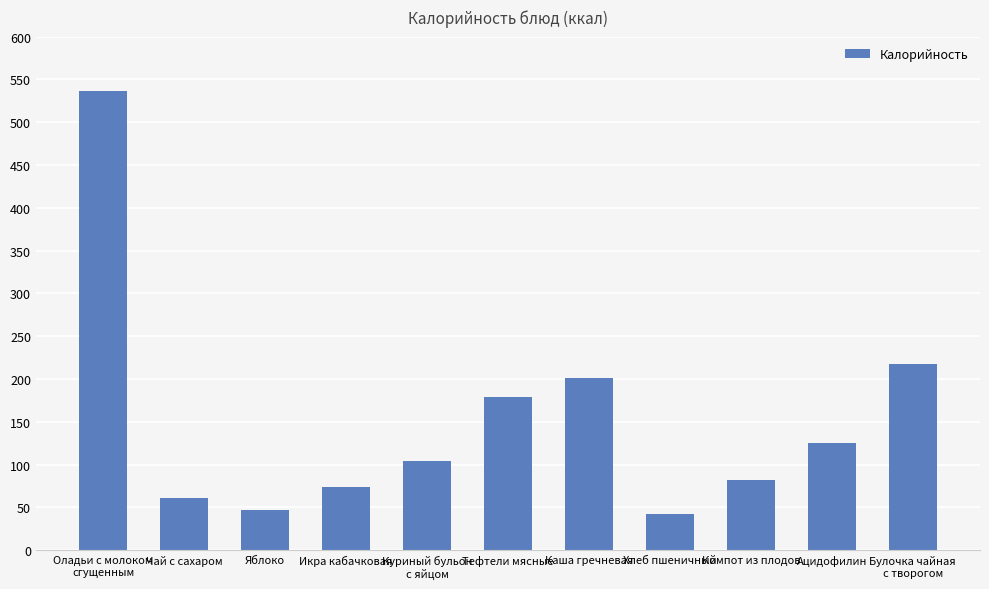

The chart shows a value of 49.5 at Ацидофилин. True or false?

False